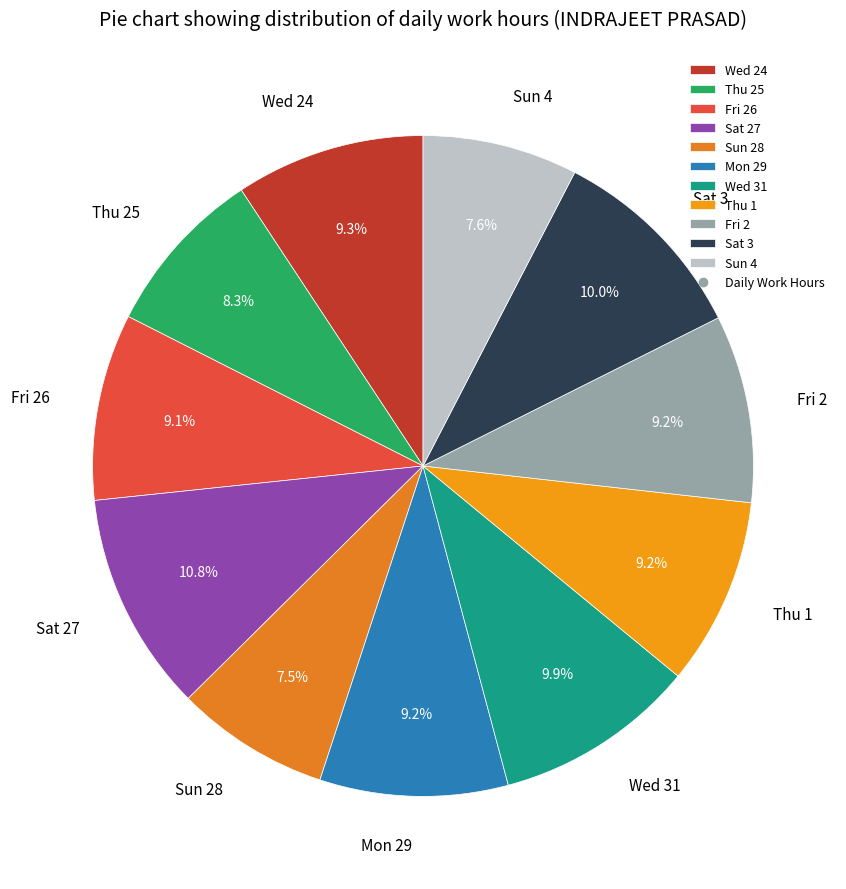

How much of the chart is everything except Thu 1?

90.8%